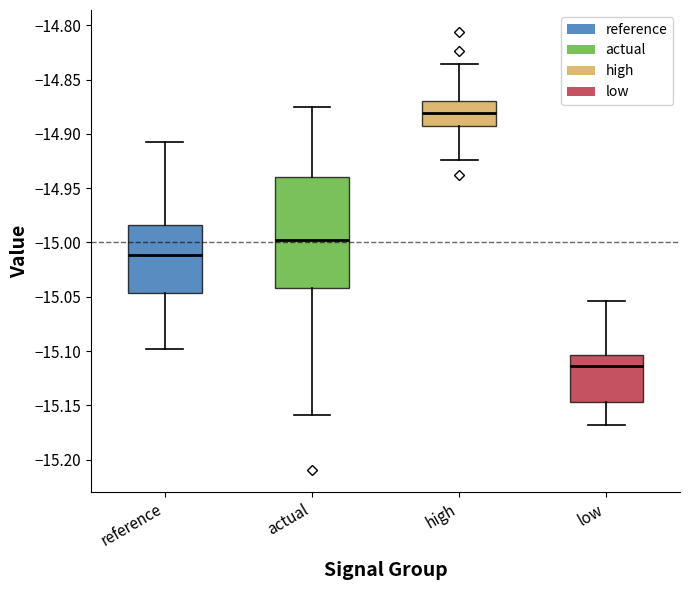

Where is the lower edge of the box for low on the y-axis? The values are not printed on the chart, so give them approximately, as read against the axis.

-15.145